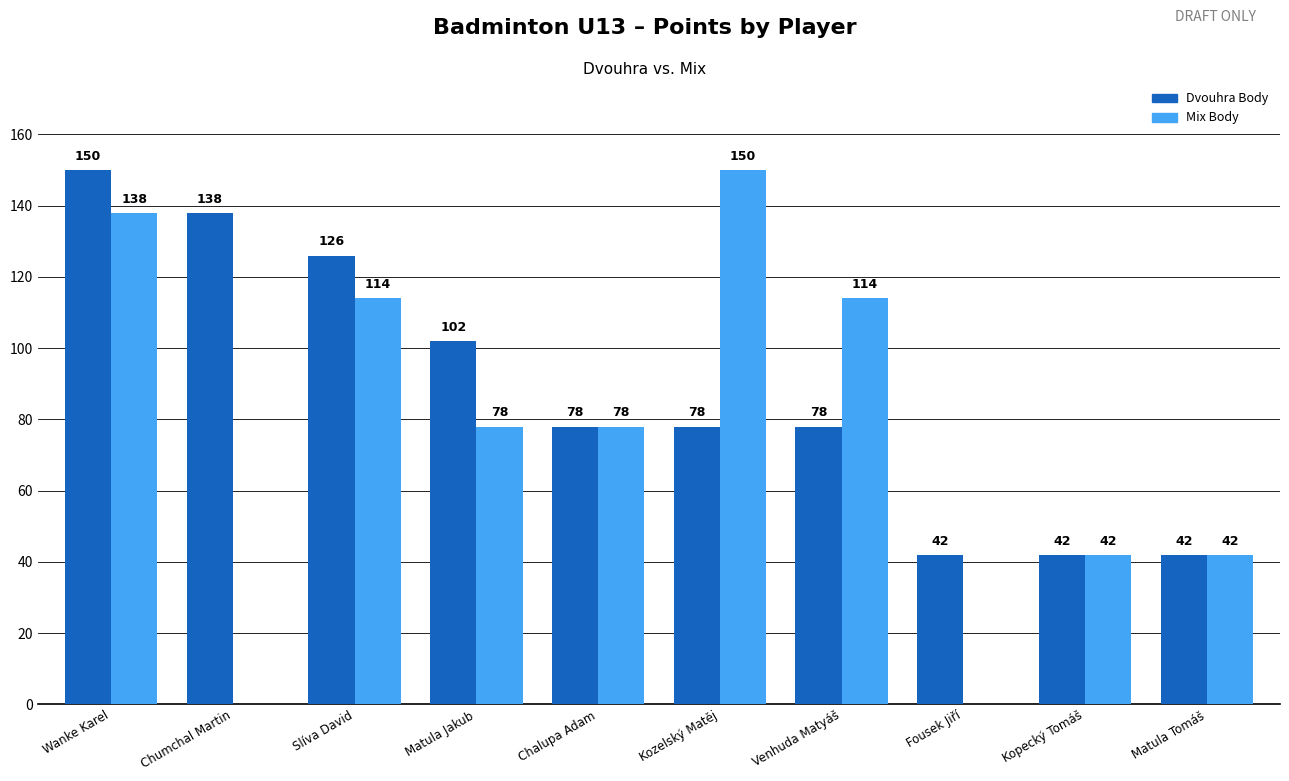

What is the sum of all Dvouhra Body values?

876